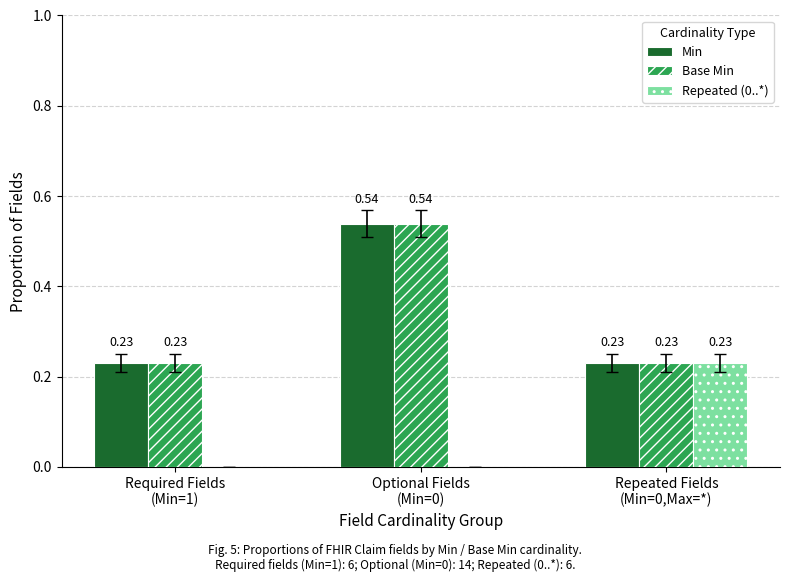

What are all the series names shown in the legend?

Min, Base Min, Repeated (0..*)